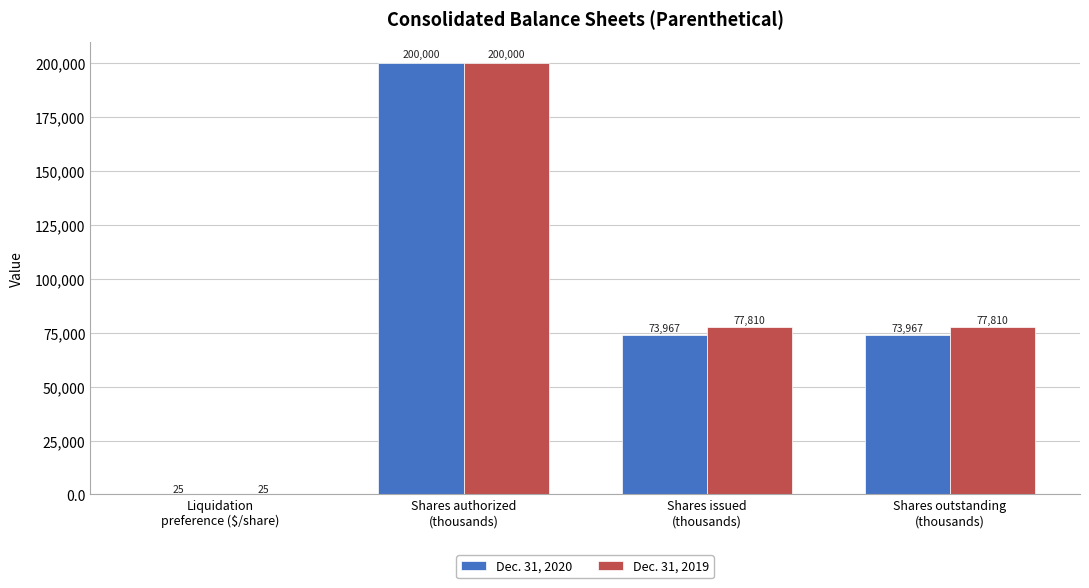

Which series has the largest total across all categories?

Dec. 31, 2019